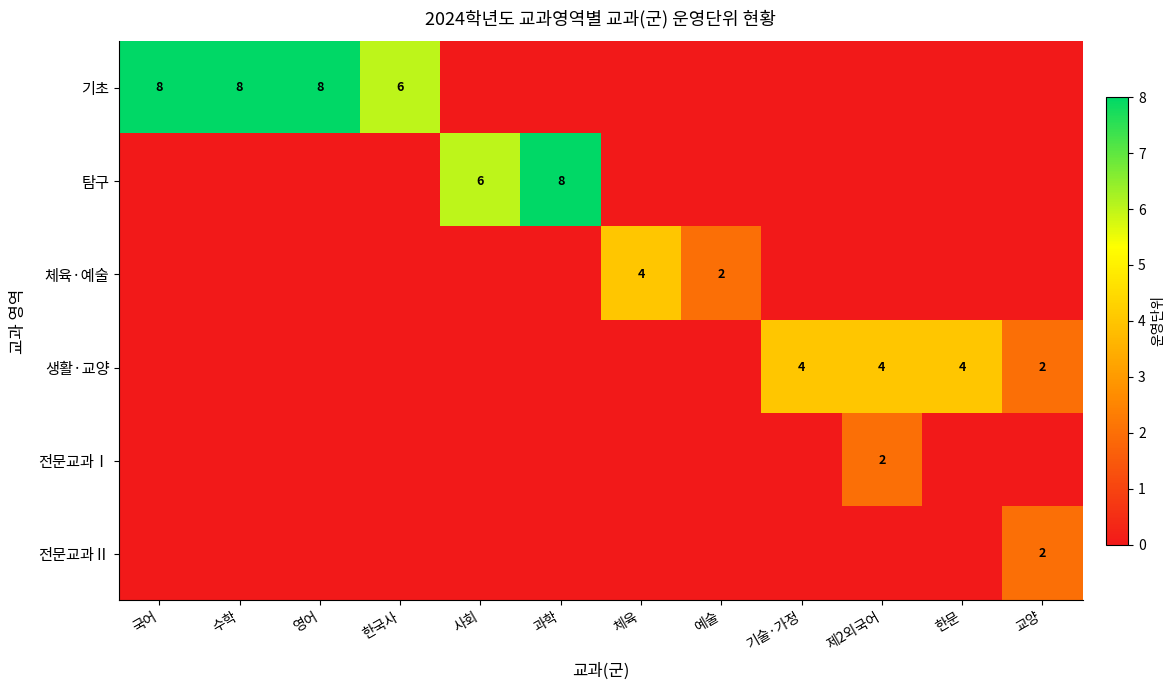

The value of 기초 at 국어 is 3. True or false?

False